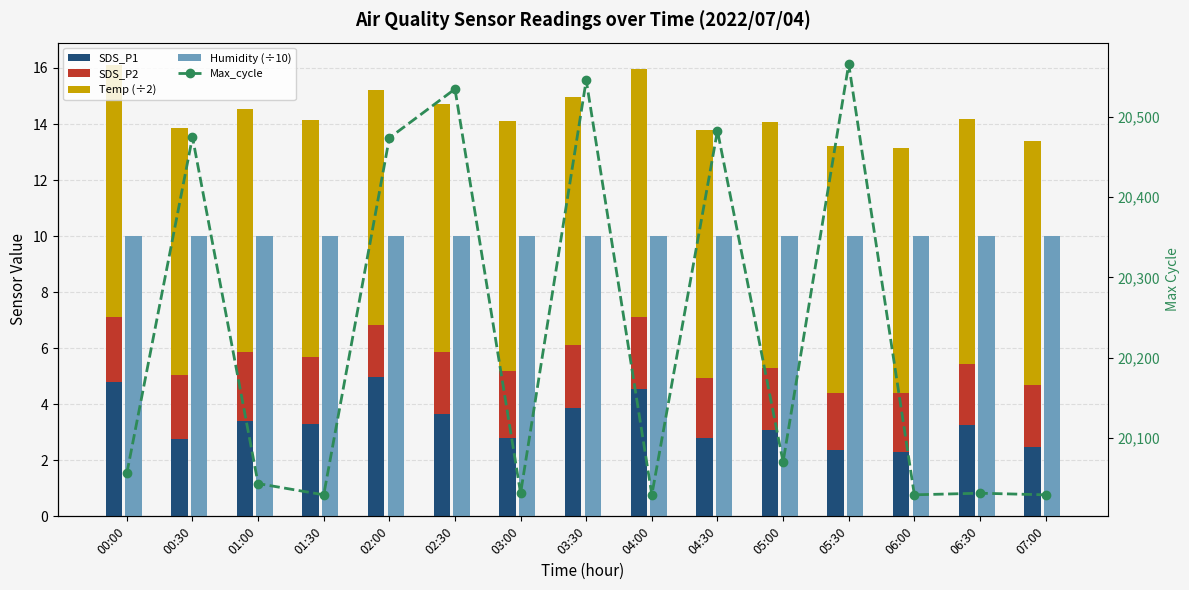

Are the bars horizontal?

No